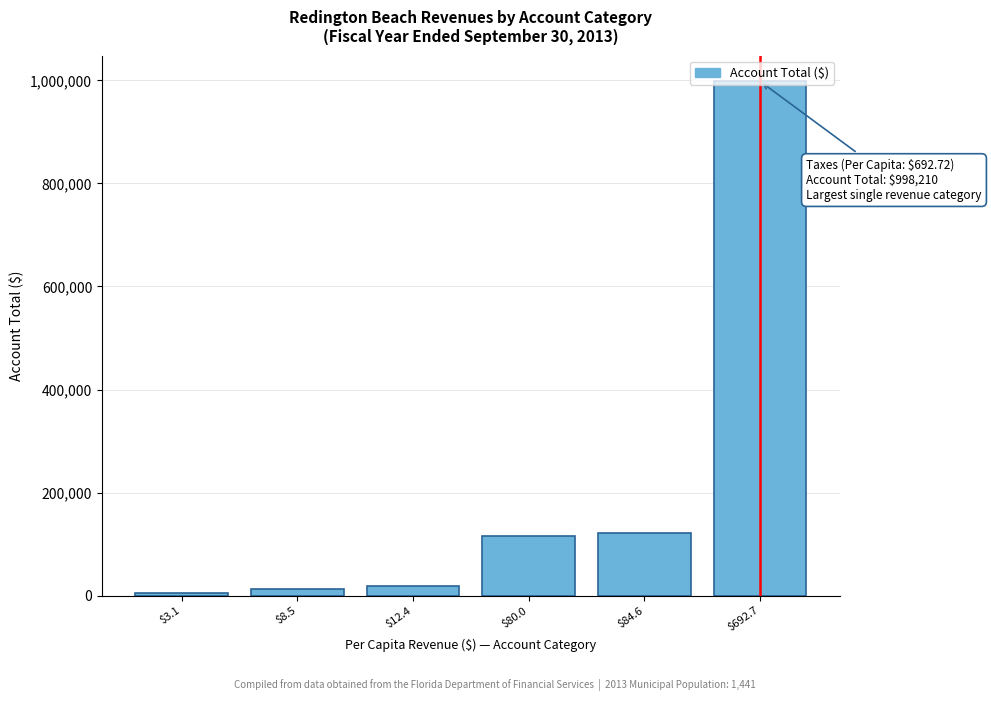

What is the difference between the maximum and second lowest values?

986031